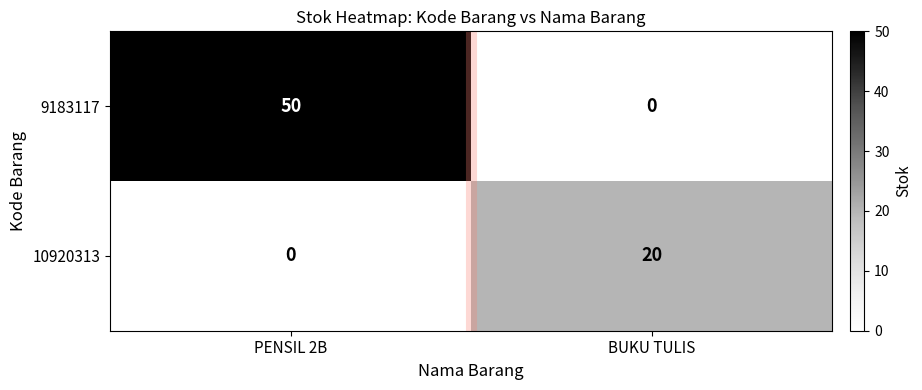

What is the average value of the 10920313 series?

10